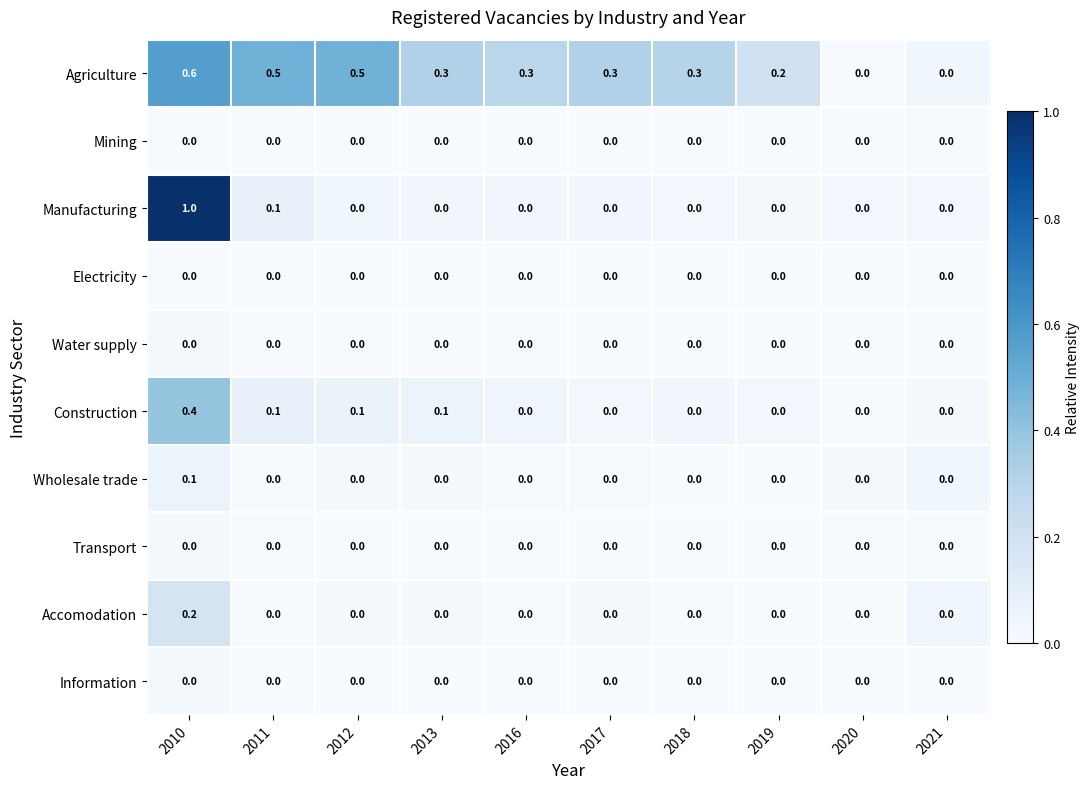

Count the number of categories in the chart.

10